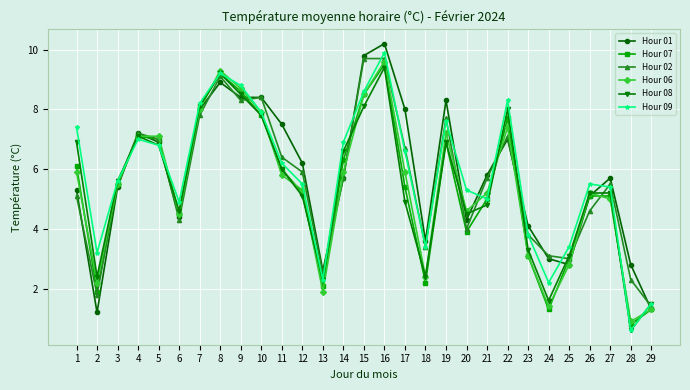

Is the value of Hour 08 at 13 greater than the value of Hour 09 at 12?

No